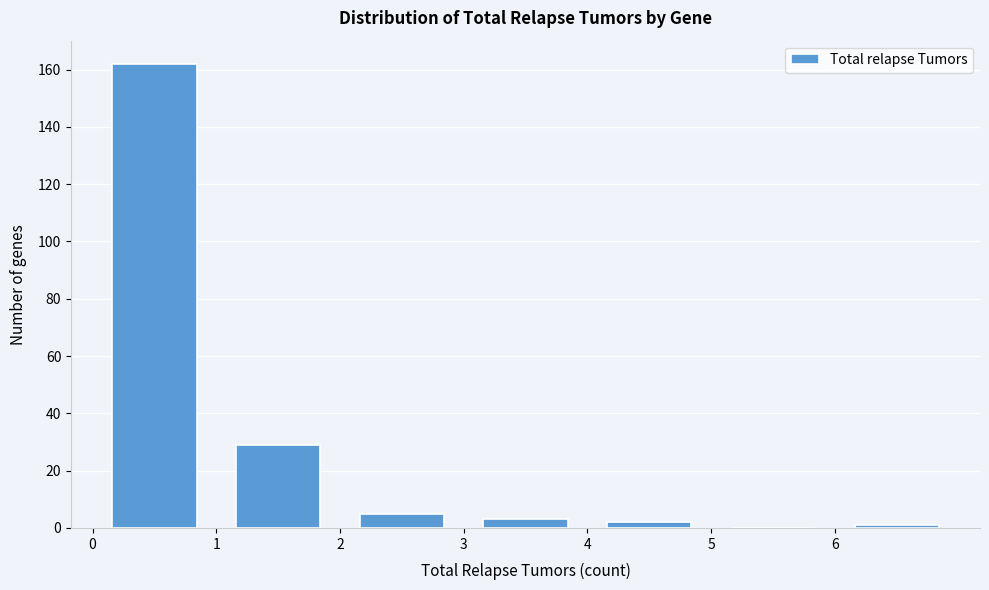

Reading left to right, transcribe this chart: for each bar, give the range it covers on the x-axis and its height. The values are not printed on the chart, so give them approximately, as read against the axis.

0 to 1: 162
1 to 2: 30
2 to 3: 6
3 to 4: 4
4 to 5: 2
5 to 6: 0
6 to 7: under 2